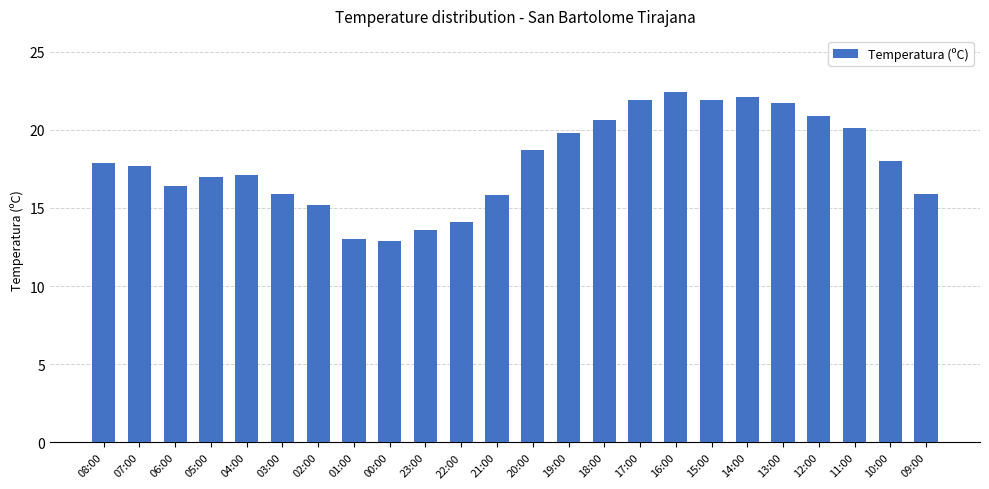

What is the greatest value displayed?

22.4